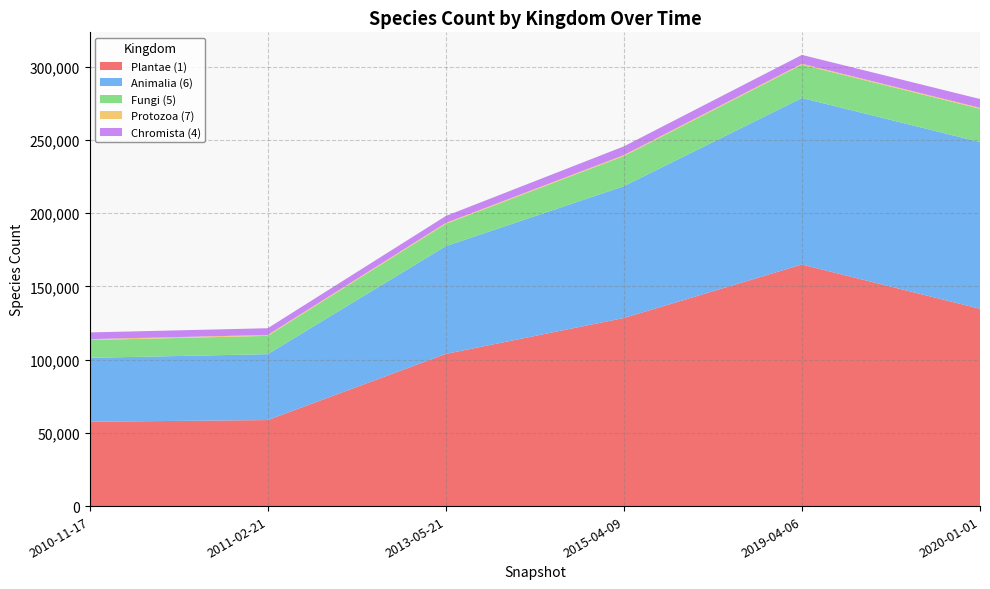

Reading right to left, what are all the values shown in this chart?

Plantae (1): 134707	164964	128435	103918	58744	57596
Animalia (6): 113896	113712	90014	73594	45000	43638
Fungi (5): 22705	22727	20560	15197	12500	12171
Protozoa (7): 654	659	650	640	610	608
Chromista (4): 6014	6041	5971	4738	4600	4574